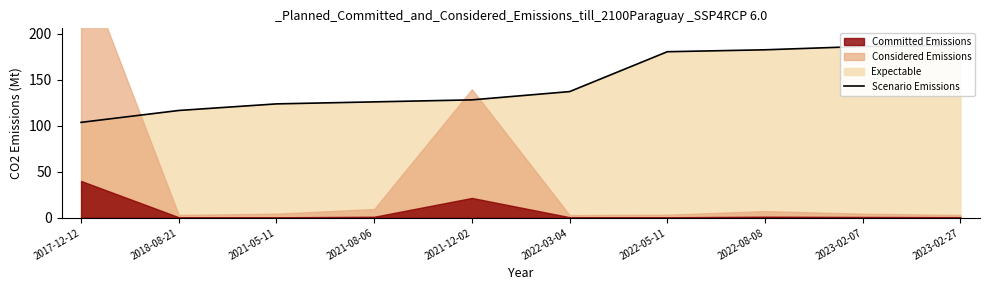

Reading left to right, list all the values displayed in this chart.

103.6	116.5	123.7	125.9	128.1	137.0	180.3	182.4	186.1	187.0